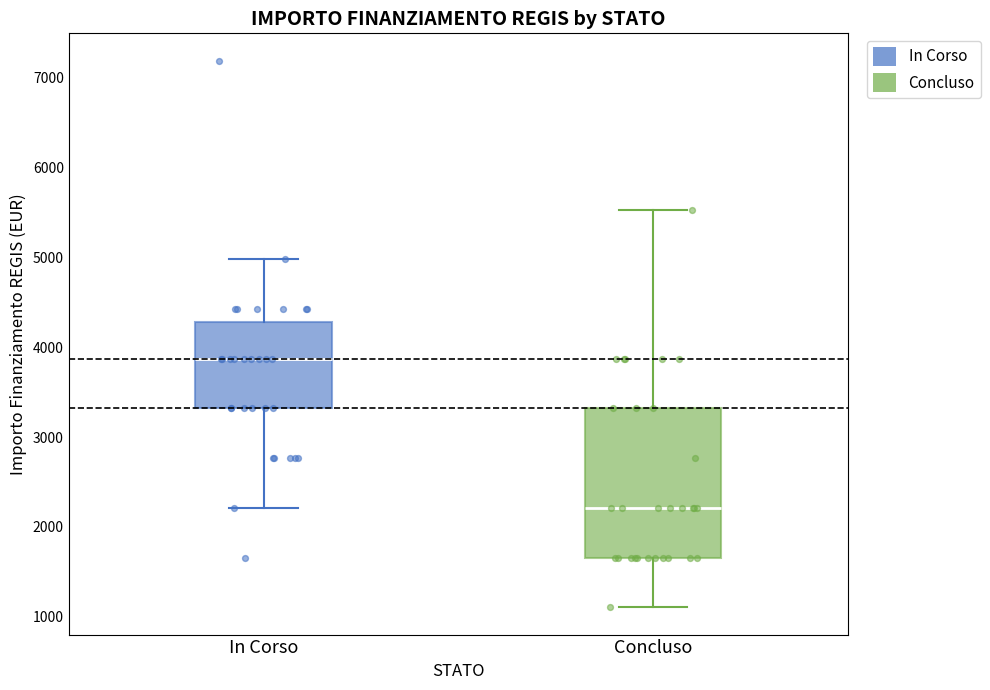

Reading left to right, transcribe this box plot: for each box, give where its median line is, the range the box spans, and where its two whiskers end, as read against the y-axis. The values are not printed on the chart, so give them approximately, as read against the axis.

In Corso: median 3900, box 3300 to 4300, whiskers 2200 to 5000
Concluso: median 2200, box 1700 to 3300, whiskers 1100 to 5500